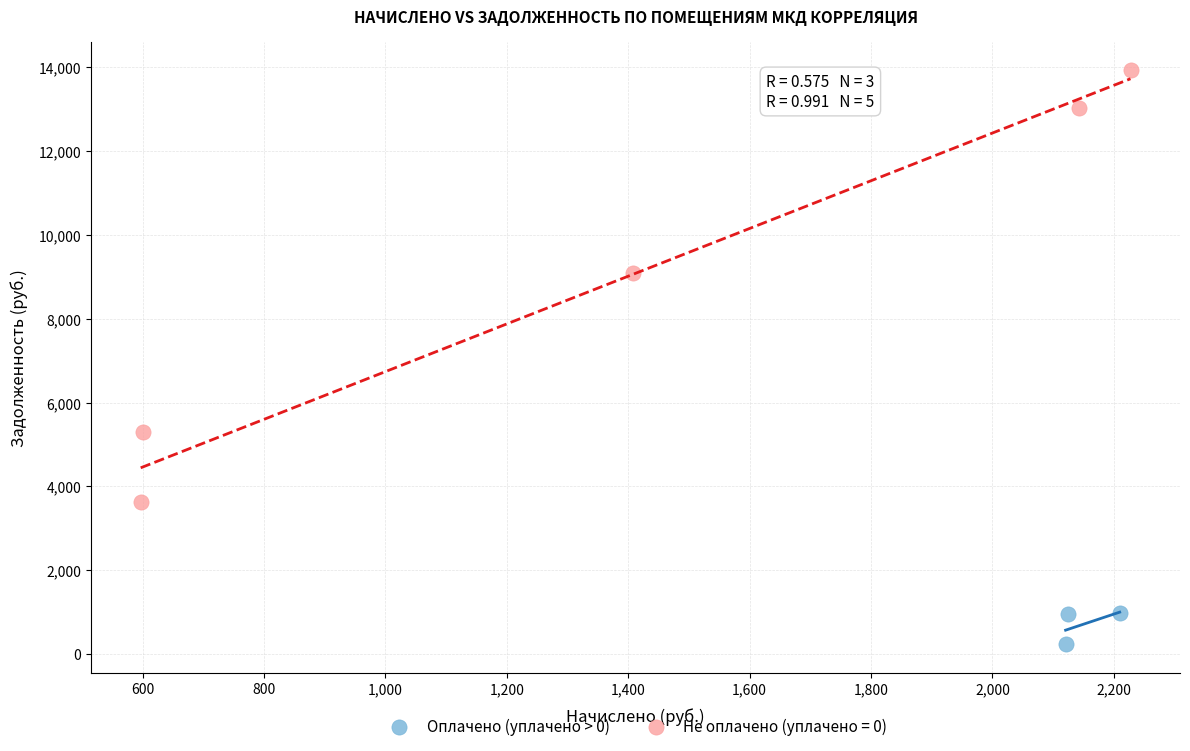

Which series has the widest spread of Y values?

Не оплачено (уплачено = 0)